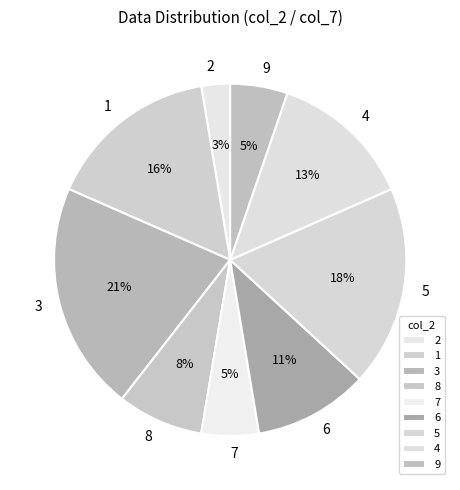

Between 7 and 2, which is larger?

7